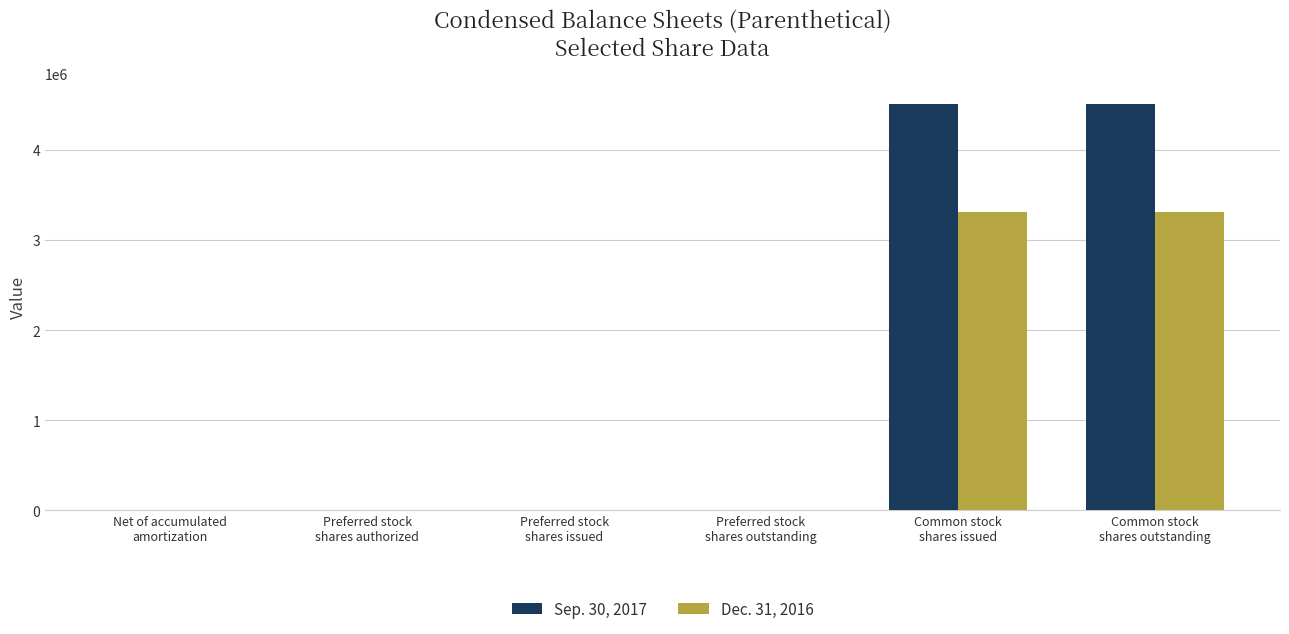

What is the greatest value displayed?

4515810